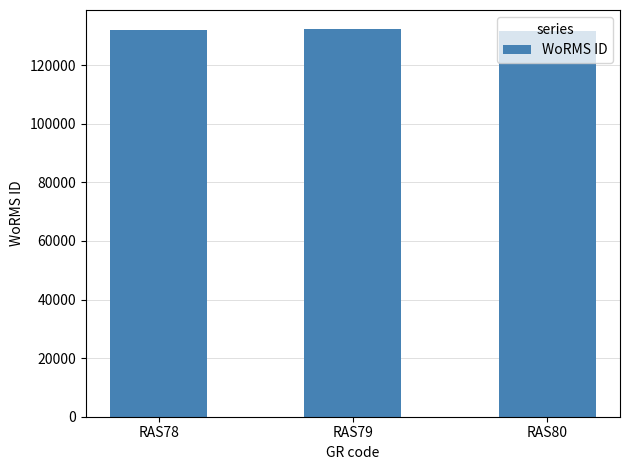

How many values are below 132181?

1